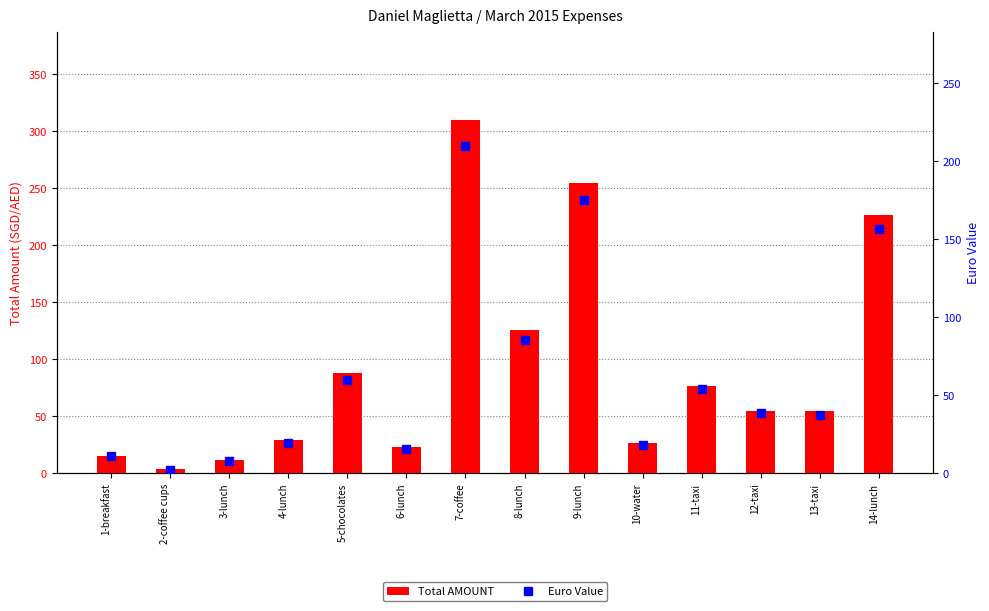

Which series has the largest total across all categories?

Total AMOUNT